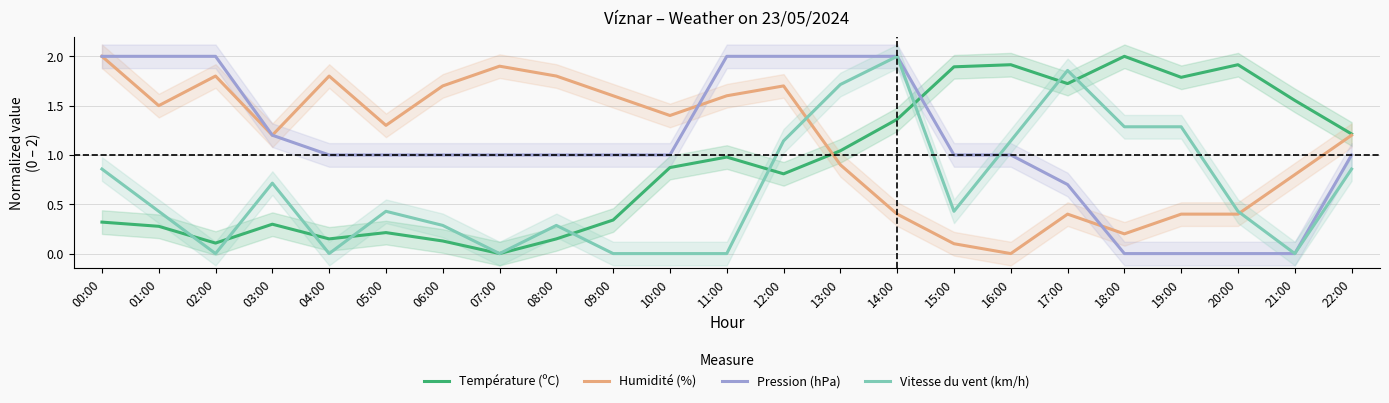

Reading right to left, list all the values displayed in this chart.

Température (ºC): 1.2	1.6	1.9	1.8	2.0	1.7	1.9	1.9	1.4	1.0	0.8	1.0	0.9	0.3	0.1	0.0	0.1	0.2	0.1	0.3	0.1	0.3	0.3
Humidité (%): 1.2	0.8	0.4	0.4	0.2	0.4	0.0	0.1	0.4	0.9	1.7	1.6	1.4	1.6	1.8	1.9	1.7	1.3	1.8	1.2	1.8	1.5	2.0
Pression (hPa): 1.0	0.0	0.0	0.0	0.0	0.7	1.0	1.0	2.0	2.0	2.0	2.0	1.0	1.0	1.0	1.0	1.0	1.0	1.0	1.2	2.0	2.0	2.0
Vitesse du vent (km/h): 0.9	0.0	0.4	1.3	1.3	1.9	1.1	0.4	2.0	1.7	1.1	0.0	0.0	0.0	0.3	0.0	0.3	0.4	0.0	0.7	0.0	0.4	0.9